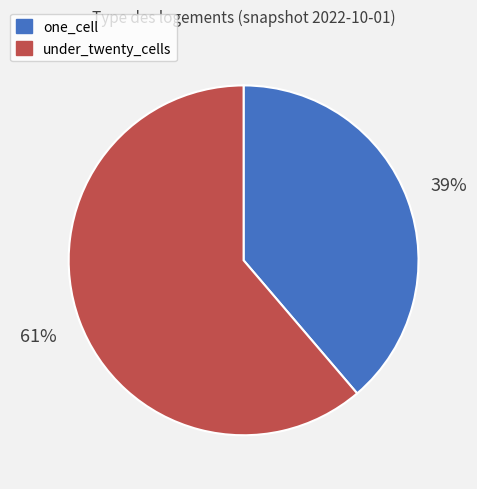

Is there any slice that represents more than half of the pie?

Yes